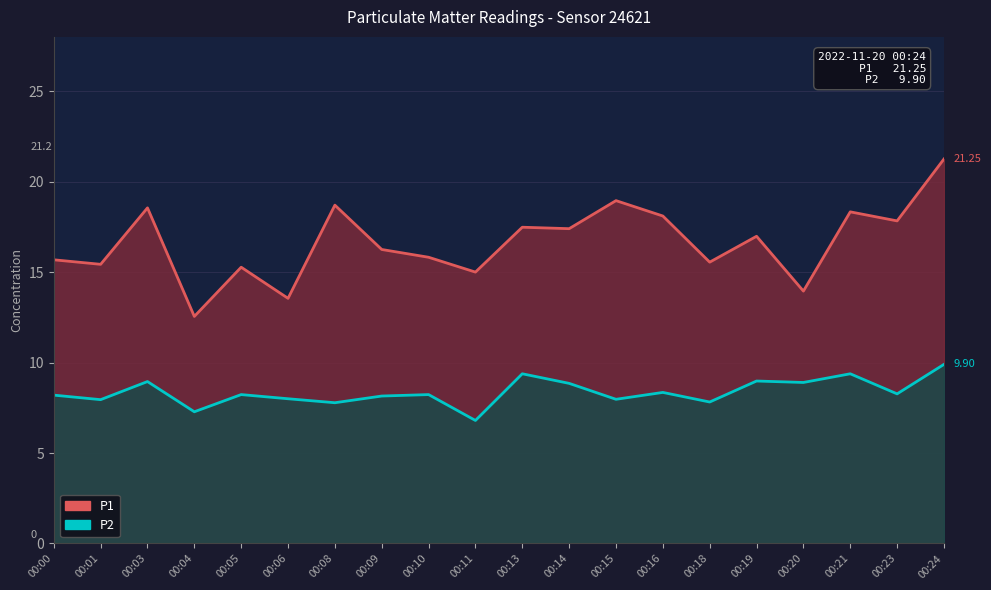

Reading left to right, extract all data points from this chart.

P1: 15.7	15.4	18.6	12.6	15.3	13.6	18.7	16.2	15.8	15.0	17.5	17.4	18.9	18.1	15.6	17.0	13.9	18.3	17.8	21.2
P2: 8.2	8.0	8.9	7.3	8.2	8.0	7.8	8.2	8.2	6.8	9.4	8.8	8.0	8.3	7.8	9.0	8.9	9.4	8.3	9.9